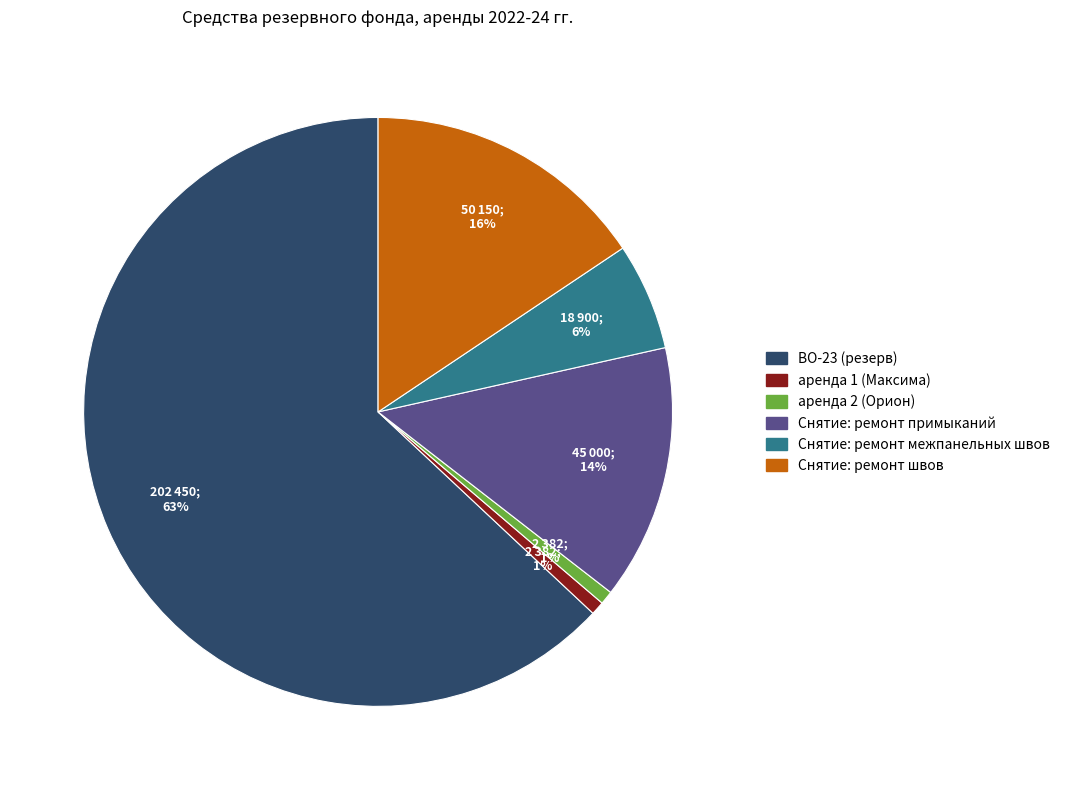

Is it true that аренда 2 (Орион) is 11% of the pie?

False